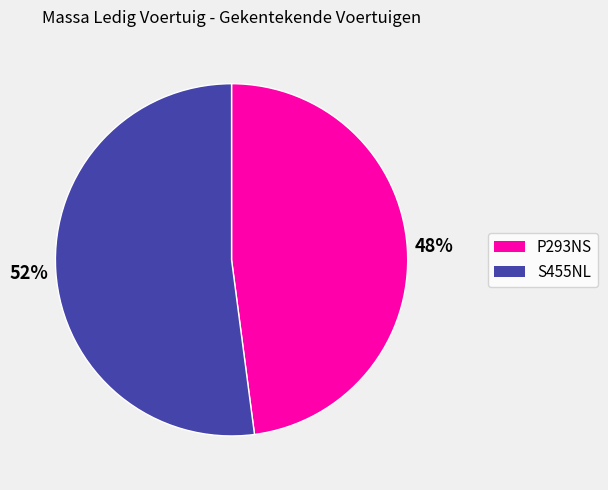

Rank the categories by value from lowest to highest.

P293NS, S455NL